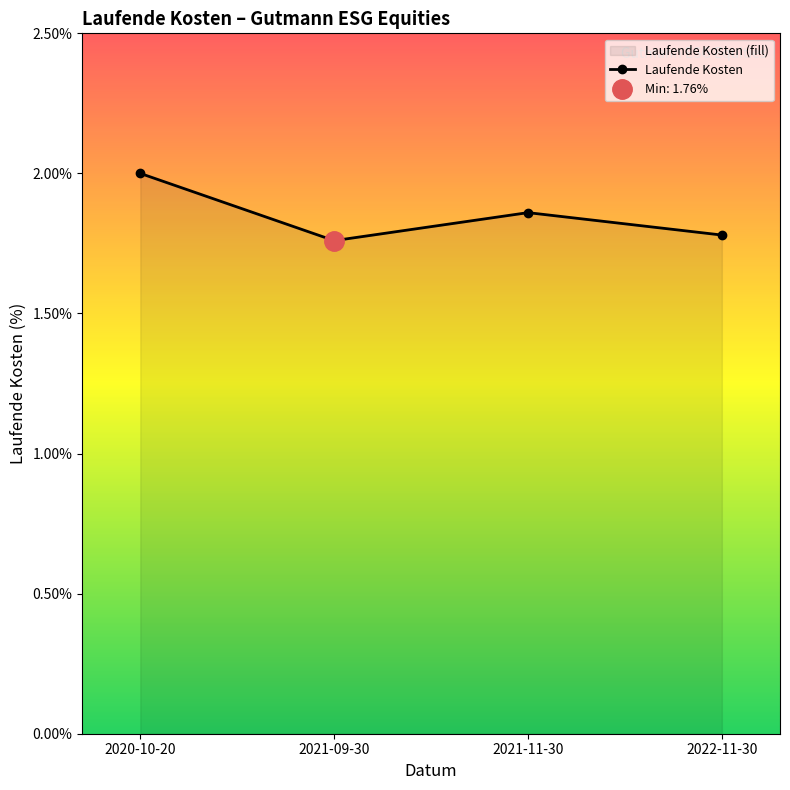

Reading left to right, what are all the values shown in this chart?

2.0	1.8	1.9	1.8